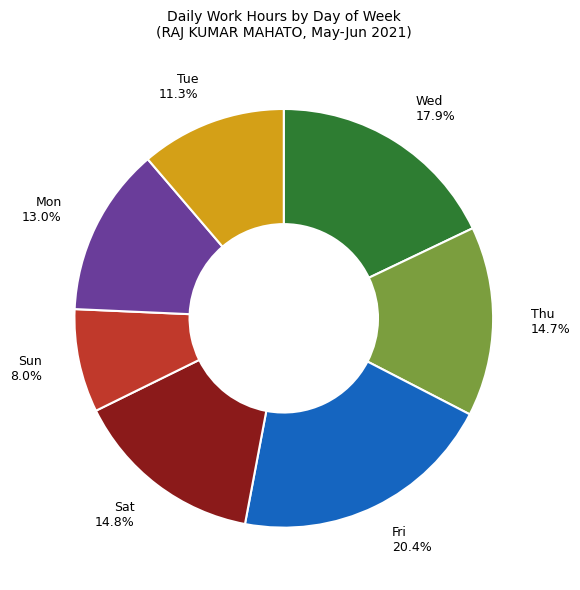

How many segments does this pie chart have?

7